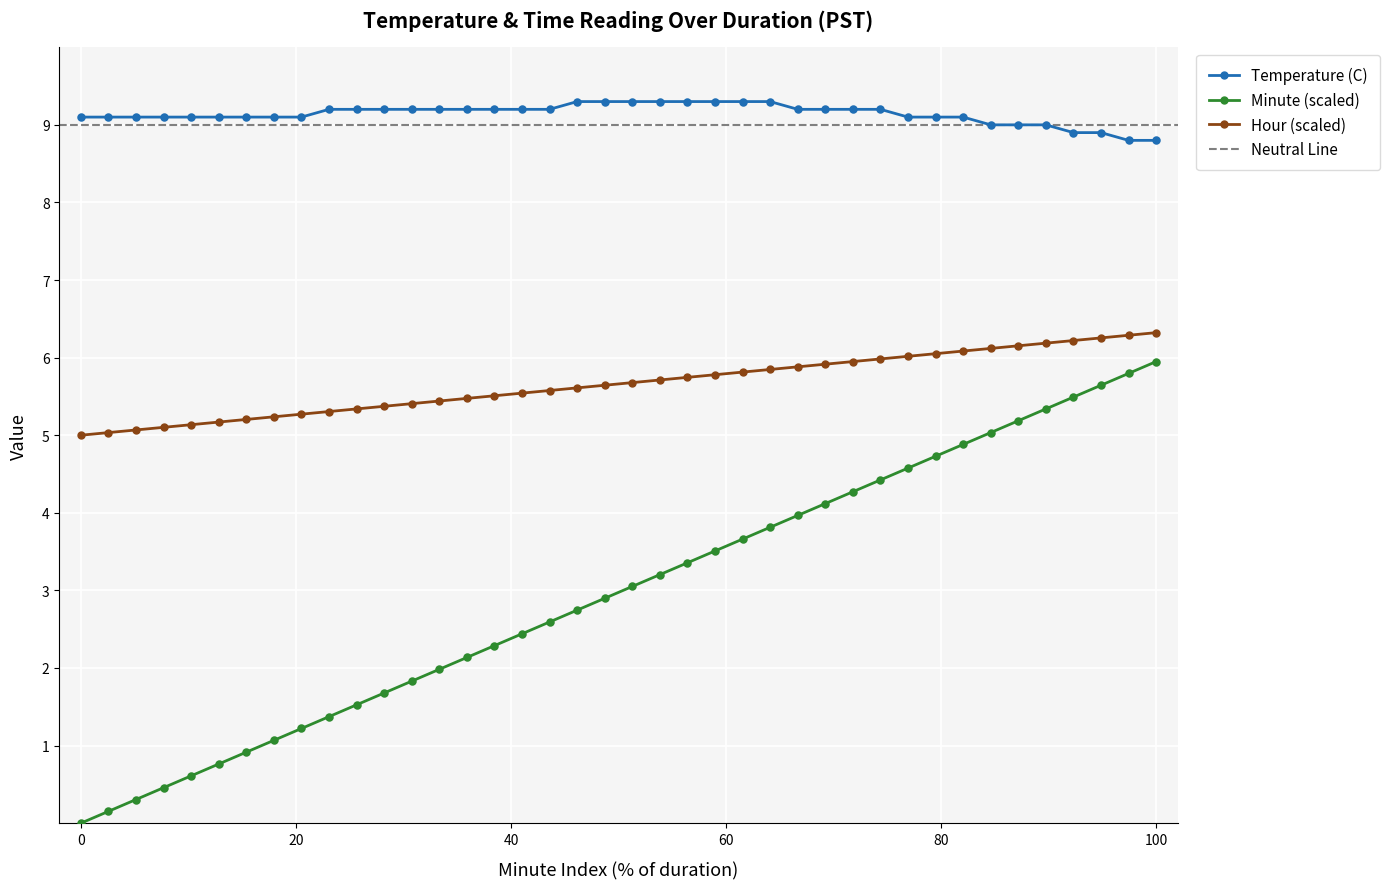

True or false: Hour (scaled) and Minute (scaled) intersect in this chart.

False